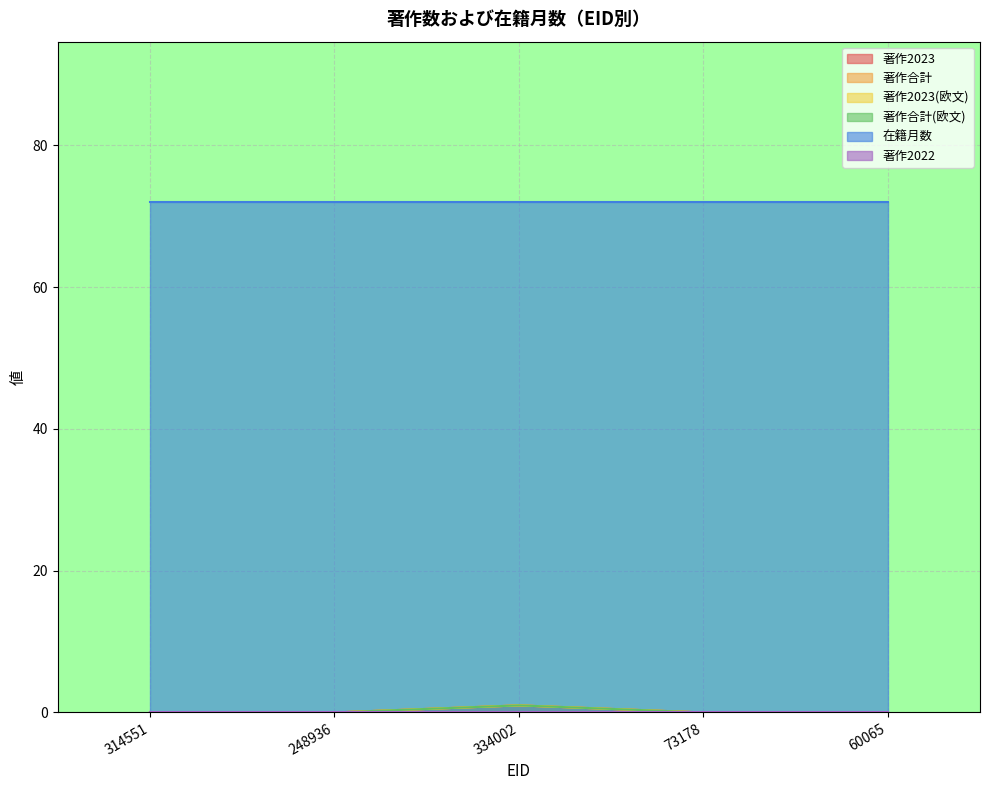

True or false: 著作合計(欧文) and 著作2023(欧文) intersect in this chart.

False